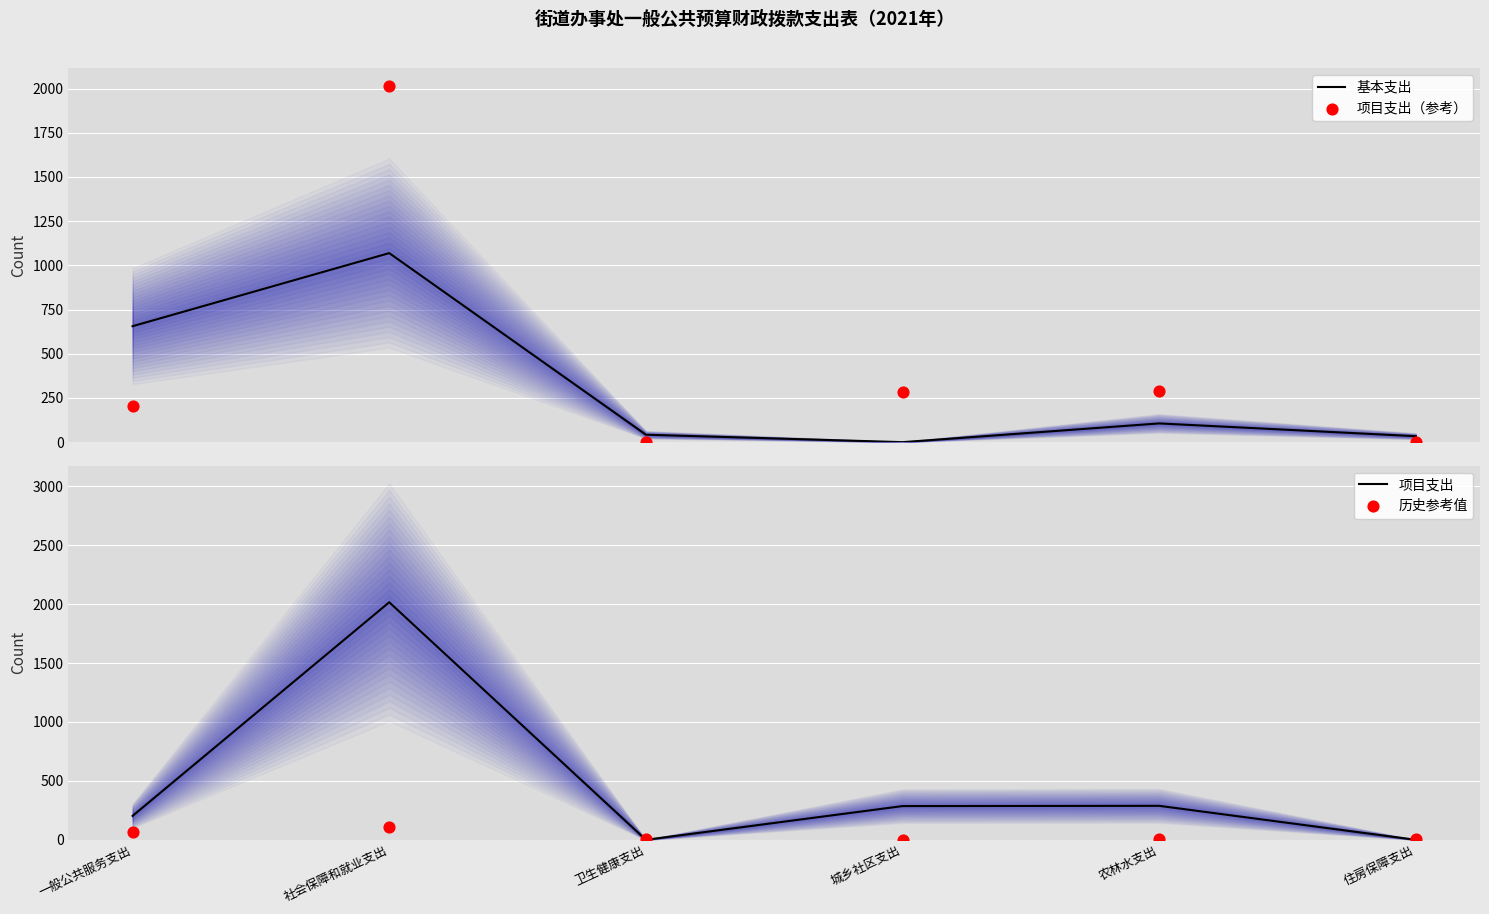

At which category is the sum across all series the highest?

社会保障和就业支出